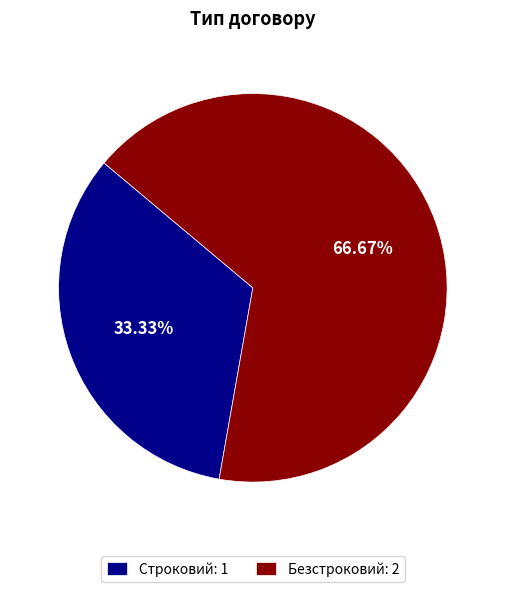

Rank the categories by value from highest to lowest.

Безстроковий, Строковий